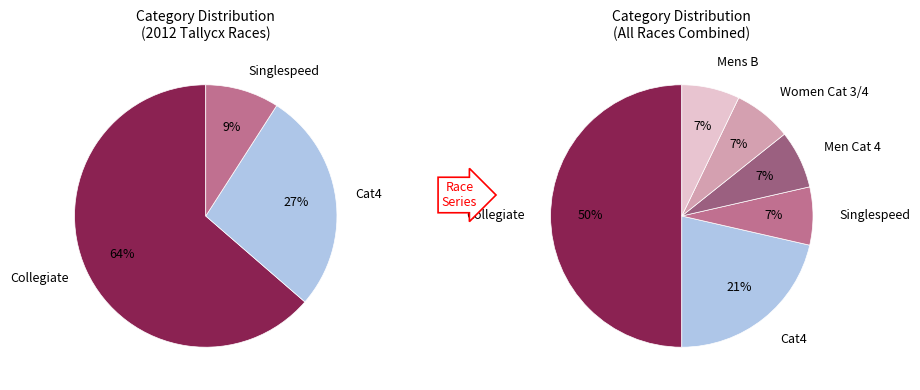

Is Collegiate the majority of the pie?

No